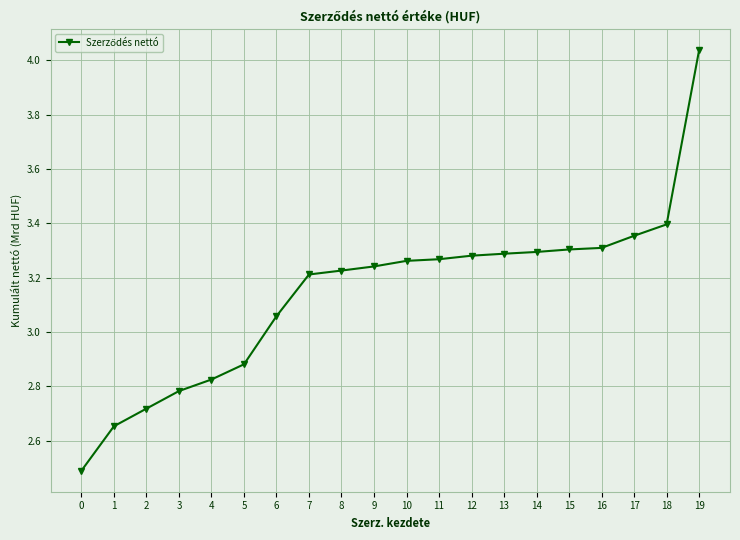

At which label is the value closest to 3?

6